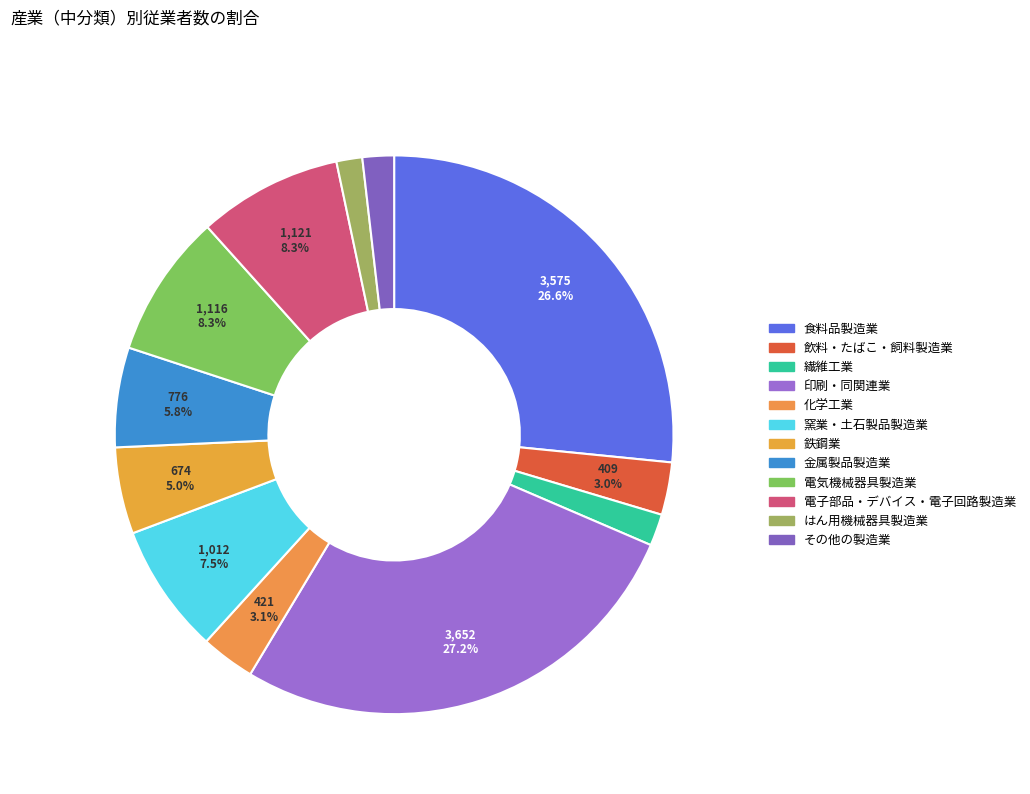

Count the number of slices in the pie.

12